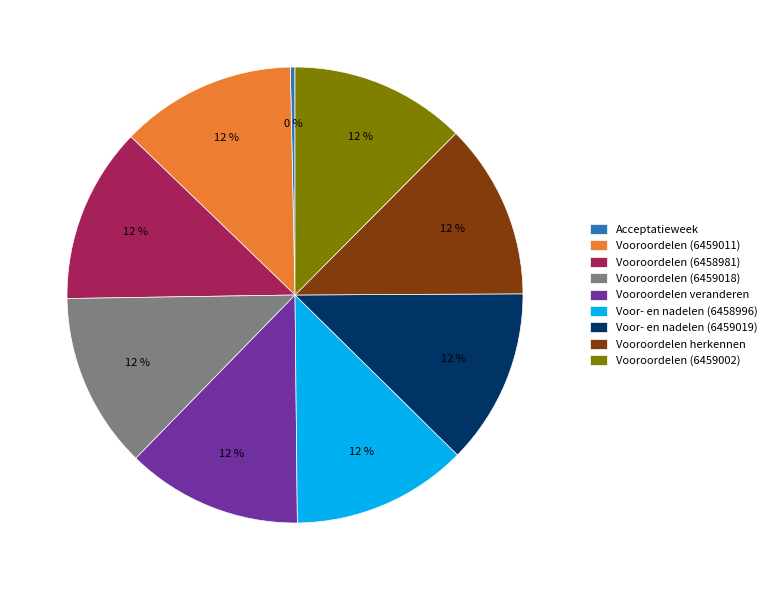

Is it true that Acceptatieweek is 14% of the pie?

False